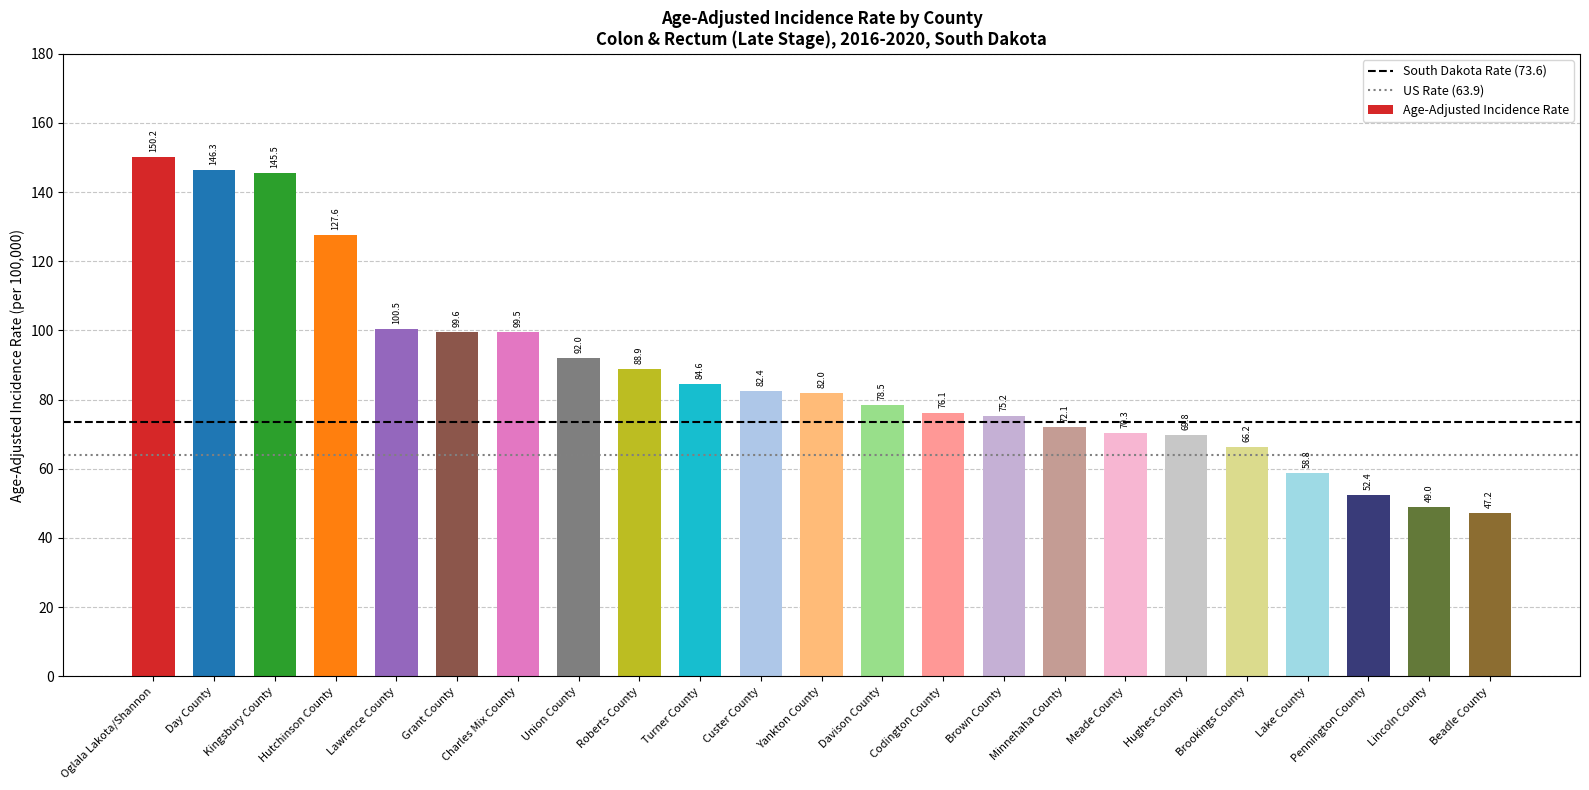

What is the difference between the values at Yankton County and Turner County?

2.6